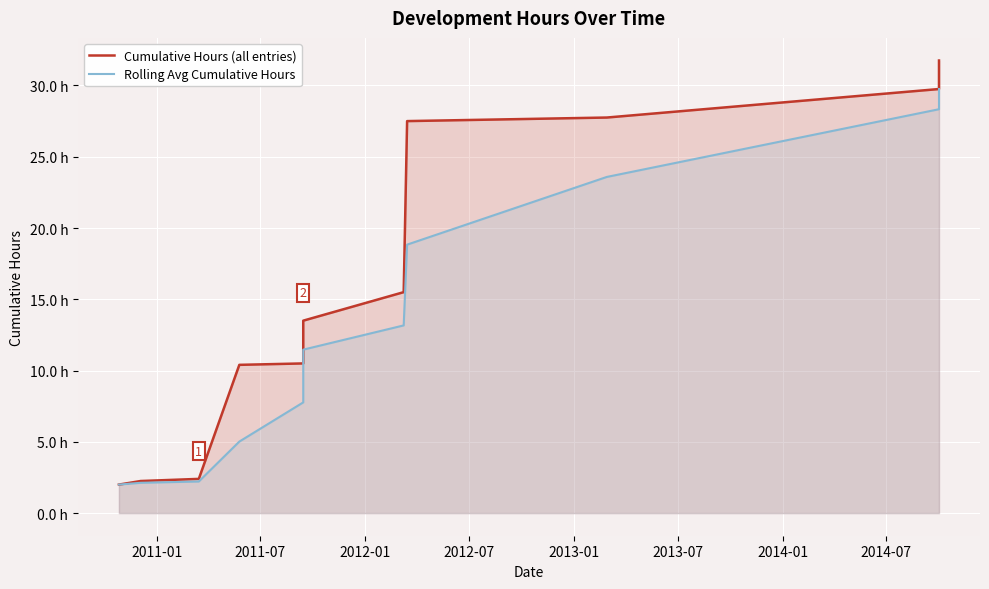

True or false: Rolling Avg Cumulative Hours has more than 1 interior local peaks.

False